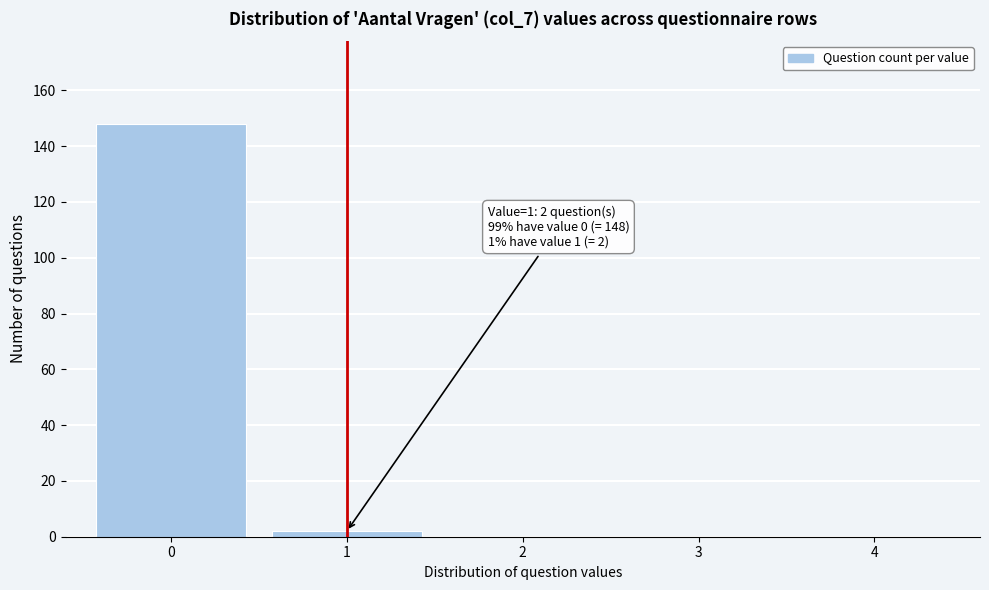

Over which range of the x-axis is the bar tallest?

-0.5 to 0.5